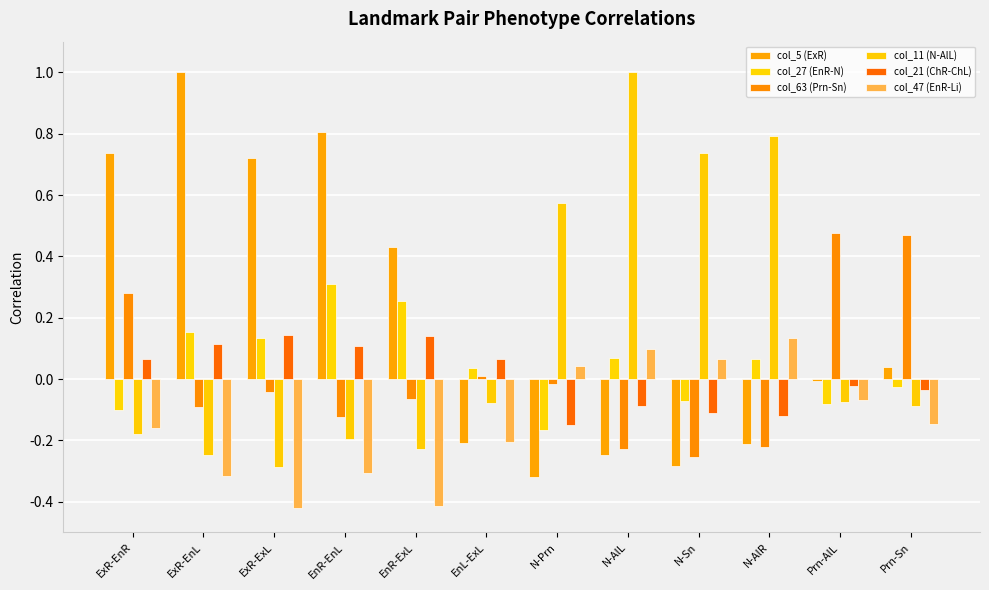

Reading left to right, list all the values displayed in this chart.

col_5 (ExR): 0.7	1.0	0.7	0.8	0.4	-0.2	-0.3	-0.2	-0.3	-0.2	-0.0	0.0
col_27 (EnR-N): -0.1	0.2	0.1	0.3	0.3	0.0	-0.2	0.1	-0.1	0.1	-0.1	-0.0
col_63 (Prn-Sn): 0.3	-0.1	-0.0	-0.1	-0.1	0.0	-0.0	-0.2	-0.3	-0.2	0.5	0.5
col_11 (N-AlL): -0.2	-0.2	-0.3	-0.2	-0.2	-0.1	0.6	1.0	0.7	0.8	-0.1	-0.1
col_21 (ChR-ChL): 0.1	0.1	0.1	0.1	0.1	0.1	-0.1	-0.1	-0.1	-0.1	-0.0	-0.0
col_47 (EnR-Li): -0.2	-0.3	-0.4	-0.3	-0.4	-0.2	0.0	0.1	0.1	0.1	-0.1	-0.1